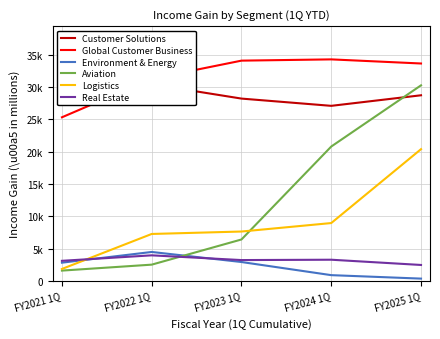

List the labels in order of Customer Solutions value, largest first.

FY2022 1Q, FY2025 1Q, FY2021 1Q, FY2023 1Q, FY2024 1Q